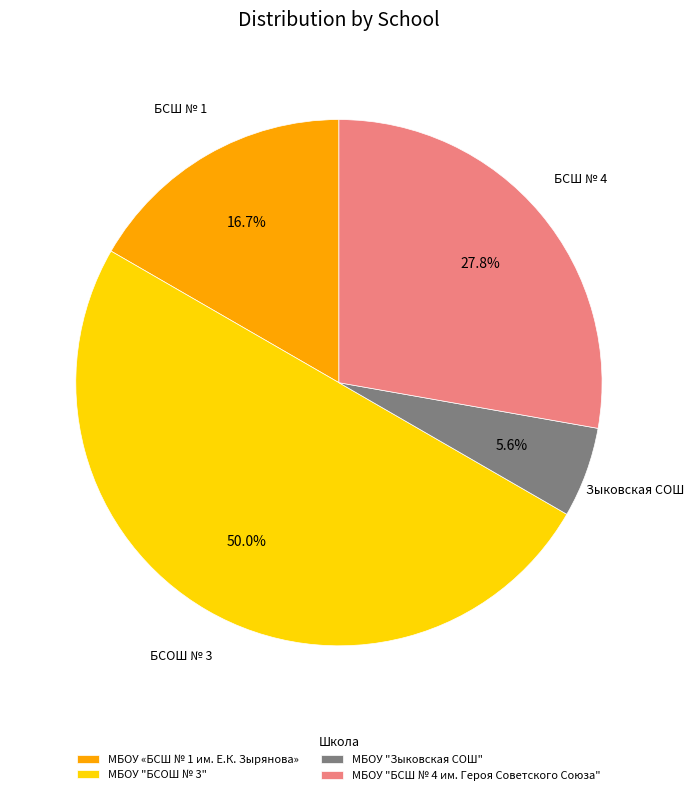

Count the number of slices in the pie.

4